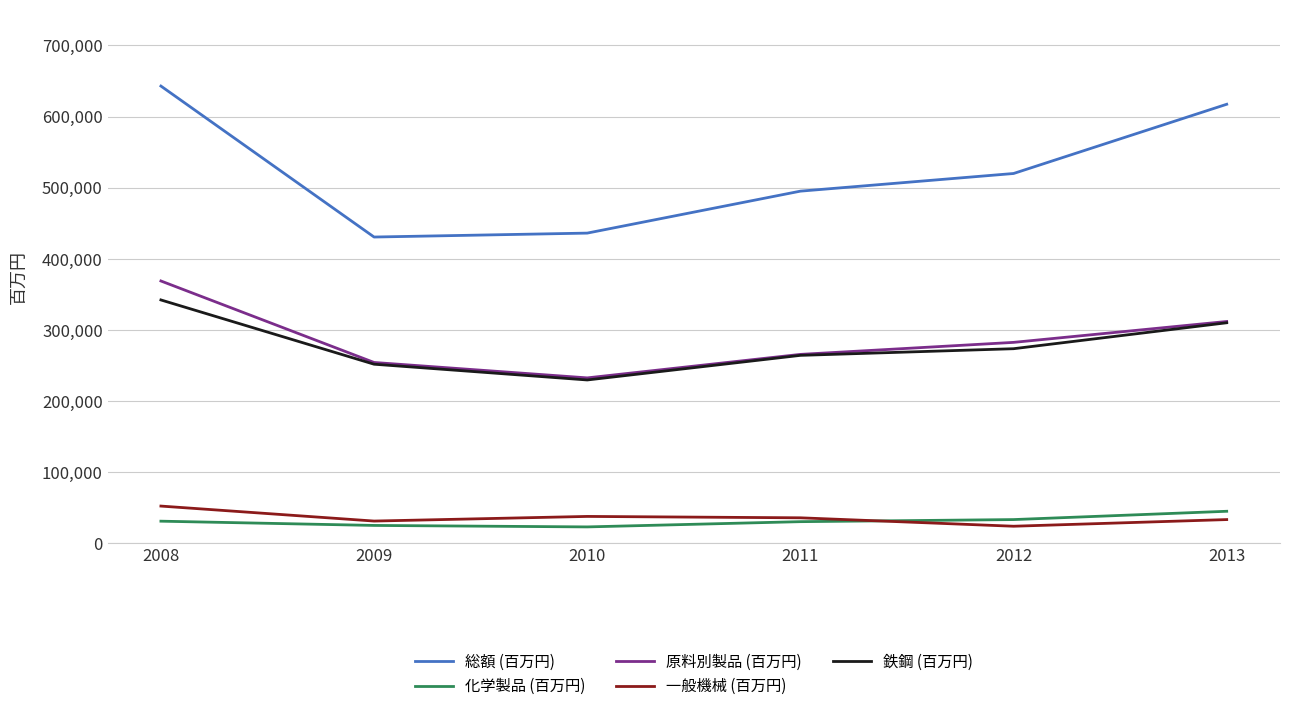

Is it true that 総額 (百万円) equals 145865.7 at 2013?

False